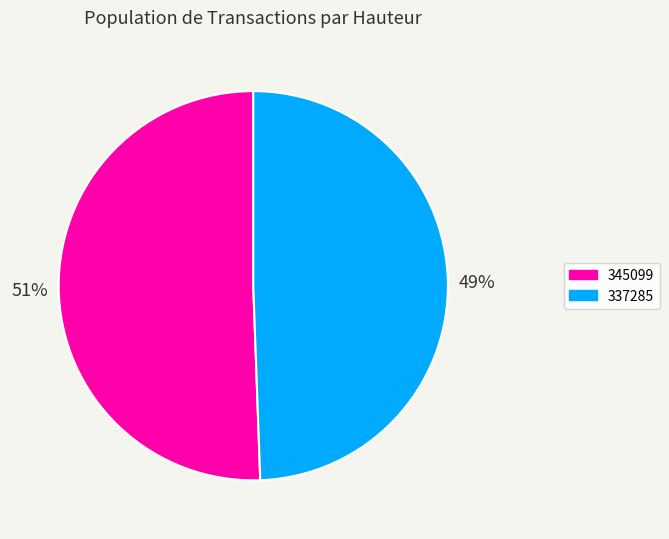

Does any single category account for the majority?

Yes